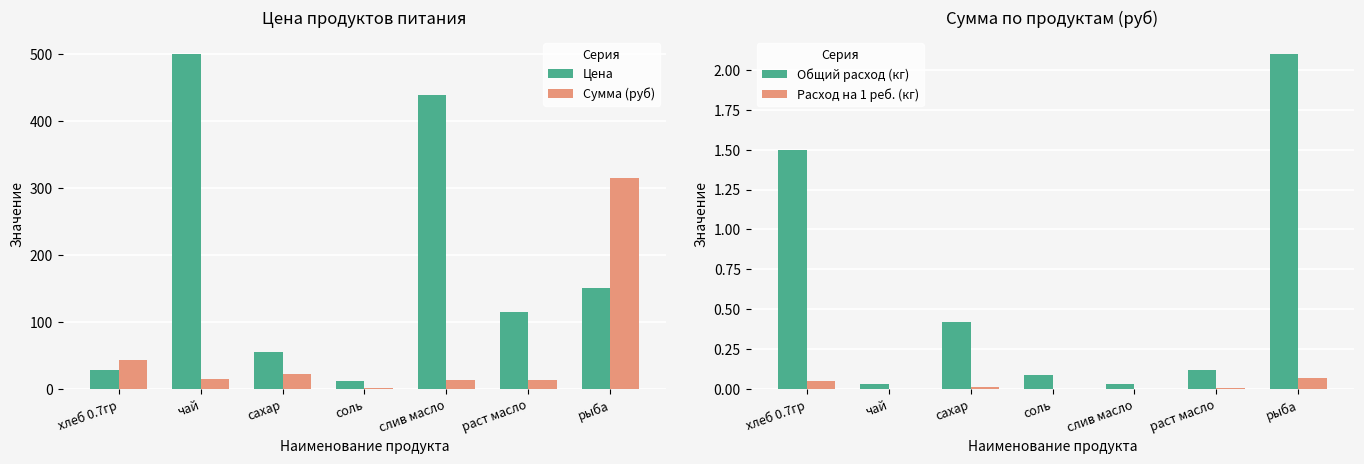

What is the maximum value for Цена?

500.0